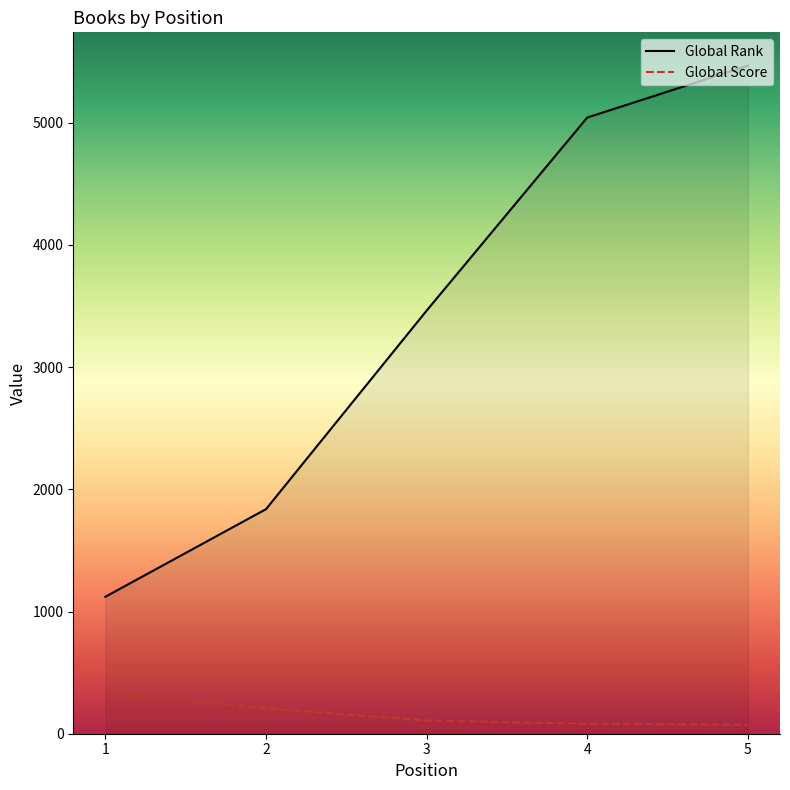

What is the average value of the Global Score series?

162